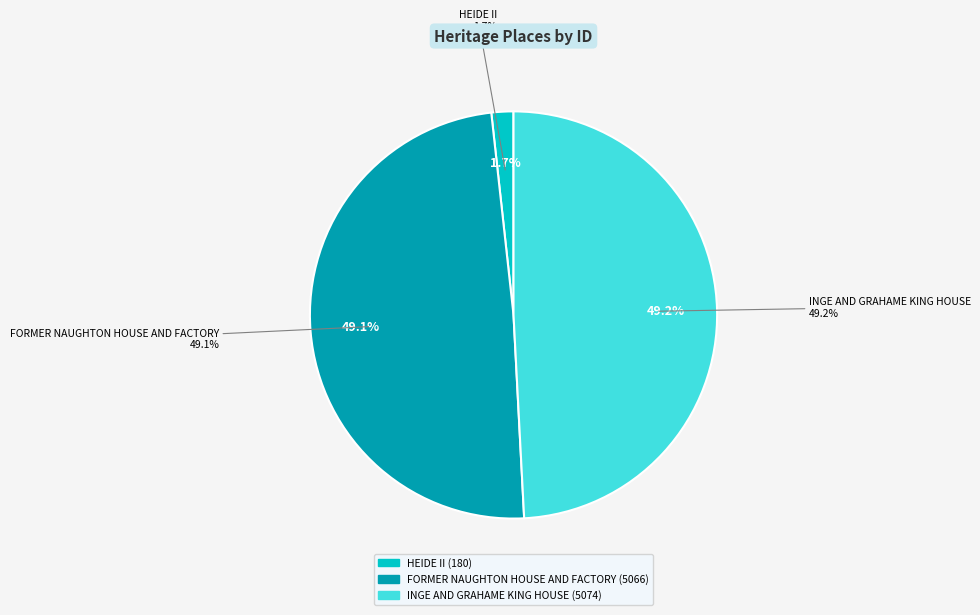

How much of the chart is everything except HEIDE II?

98.3%